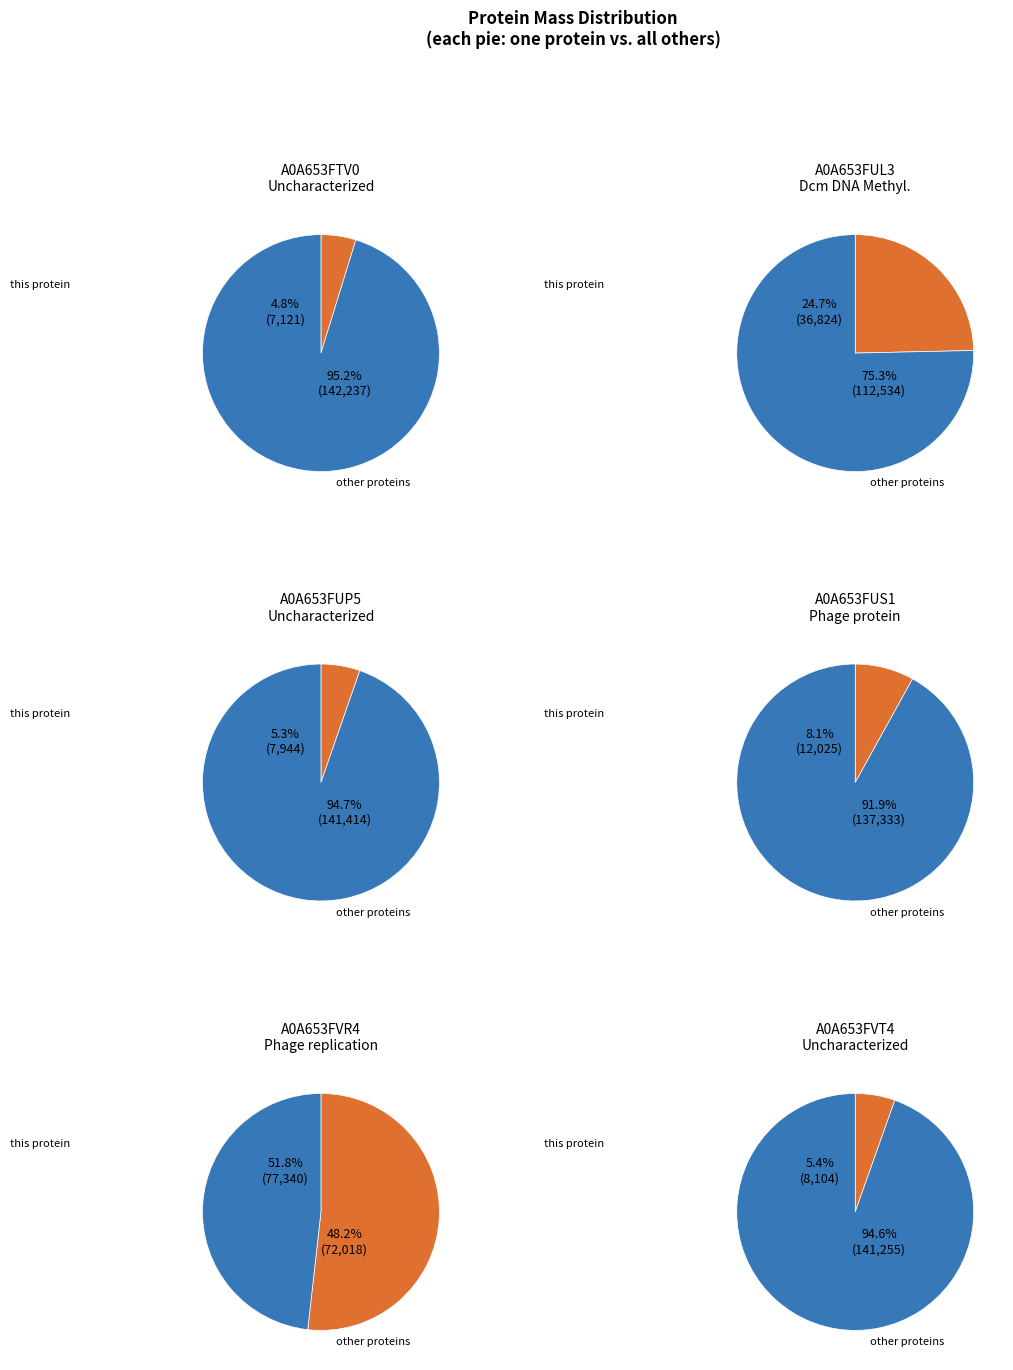

The A0A653FUP5 slice represents 5% of the pie. True or false?

True